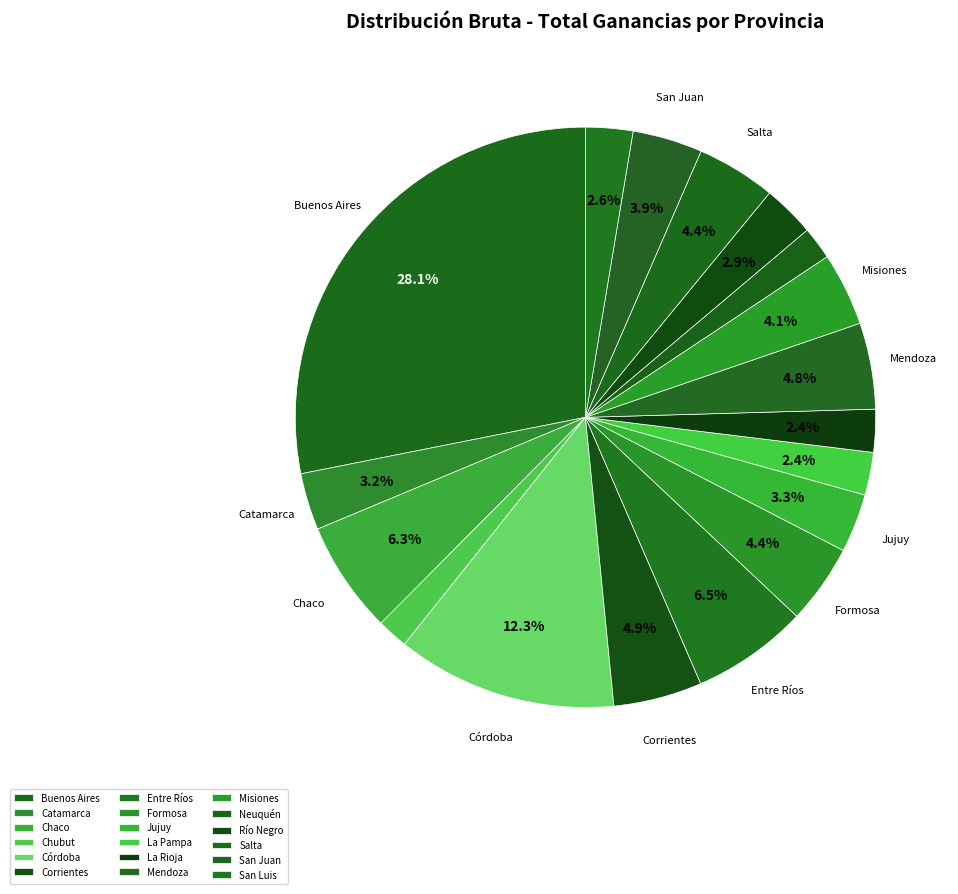

Does any single category account for the majority?

No